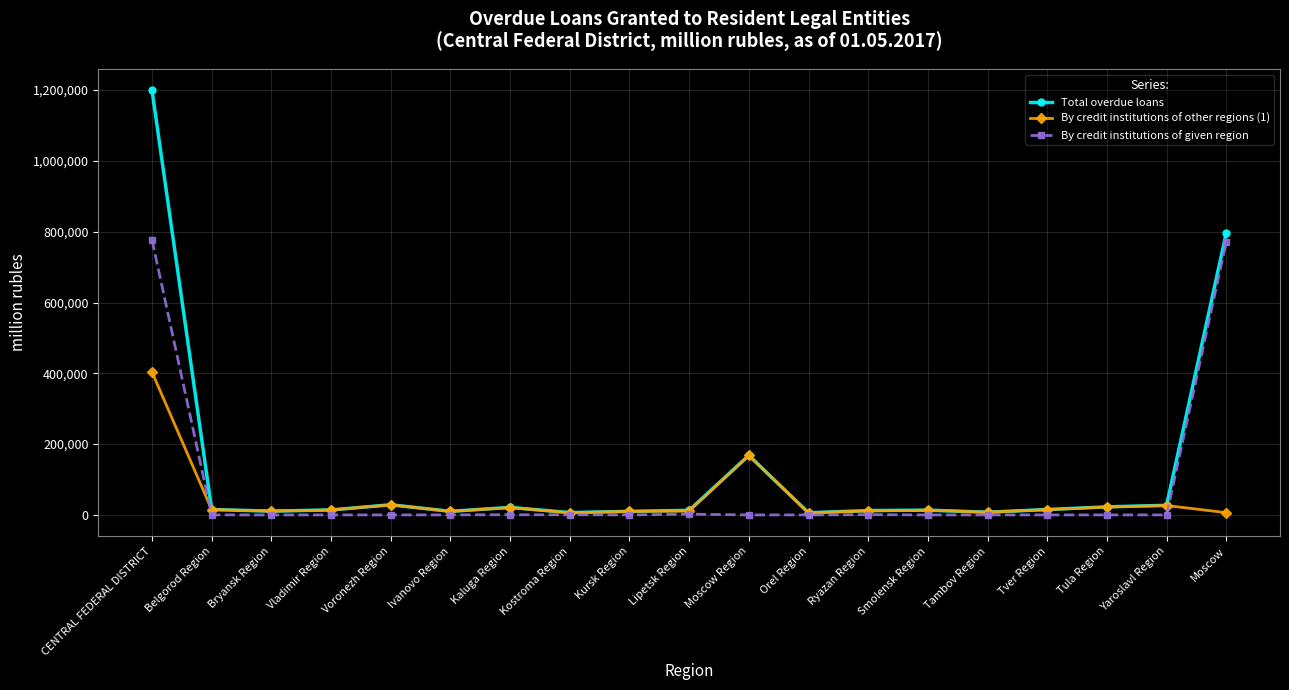

Where do By credit institutions of given region and By credit institutions of other regions (1) first cross each other?

CENTRAL FEDERAL DISTRICT and Belgorod Region